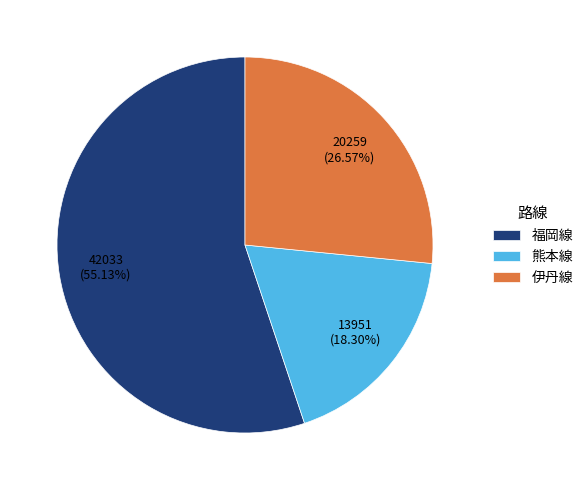

To the nearest percent, what portion does 福岡線 represent?

55%